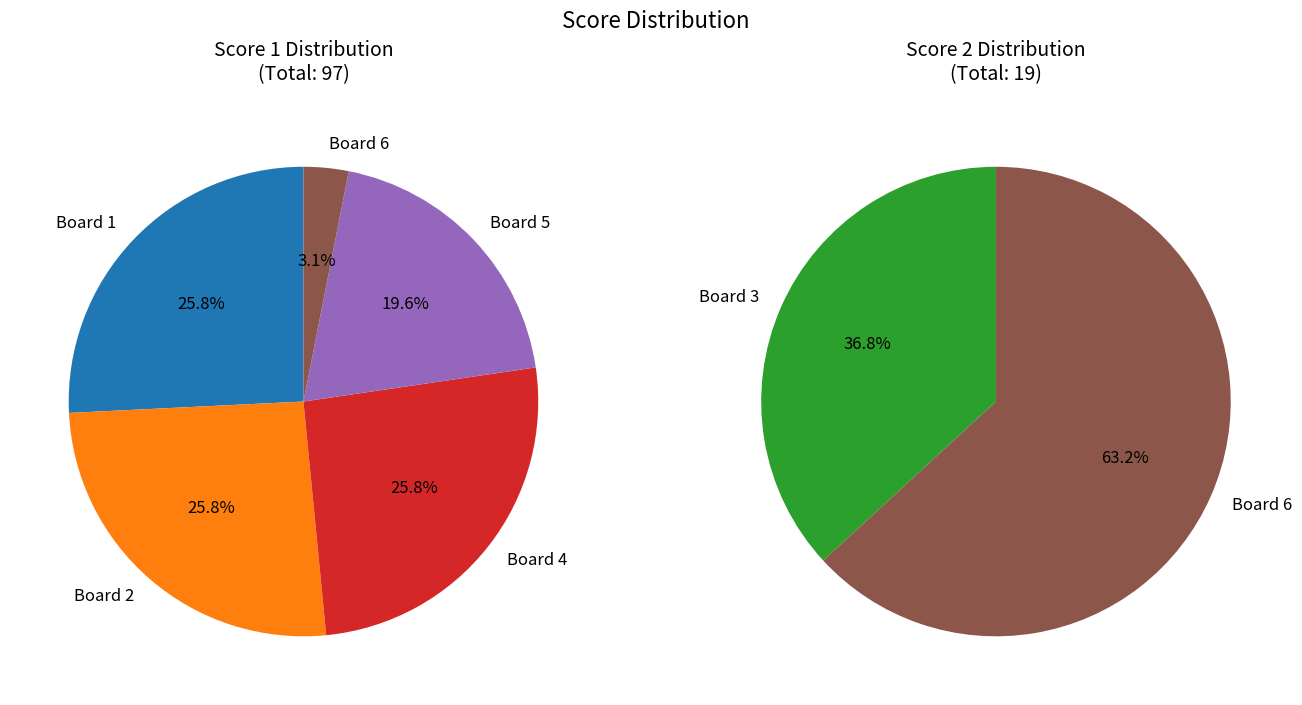

True or false: 4 accounts for 26% of the total.

True